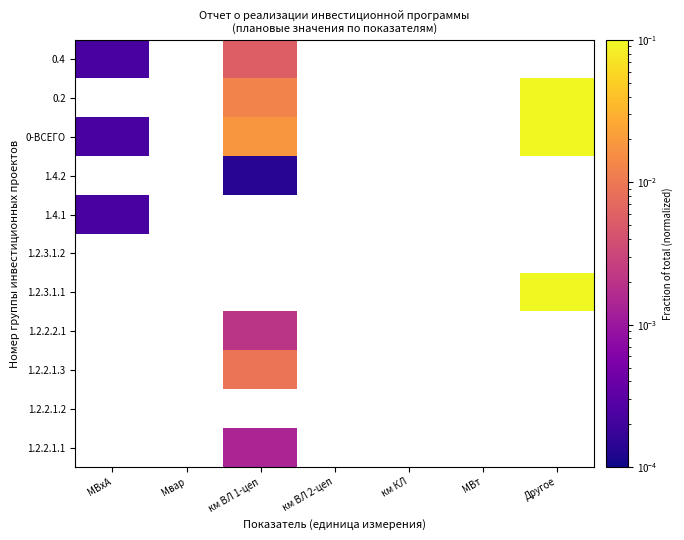

The value of 0.4 at км ВЛ 1-цеп is 0.0. True or false?

True